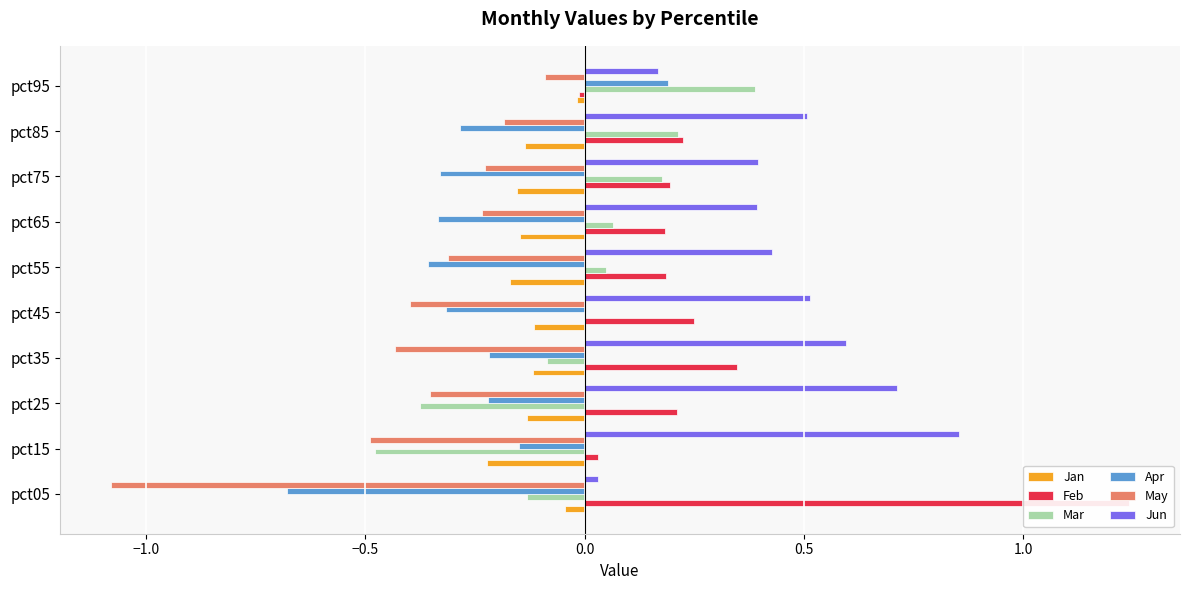

What is the sum of all Feb values?

2.9